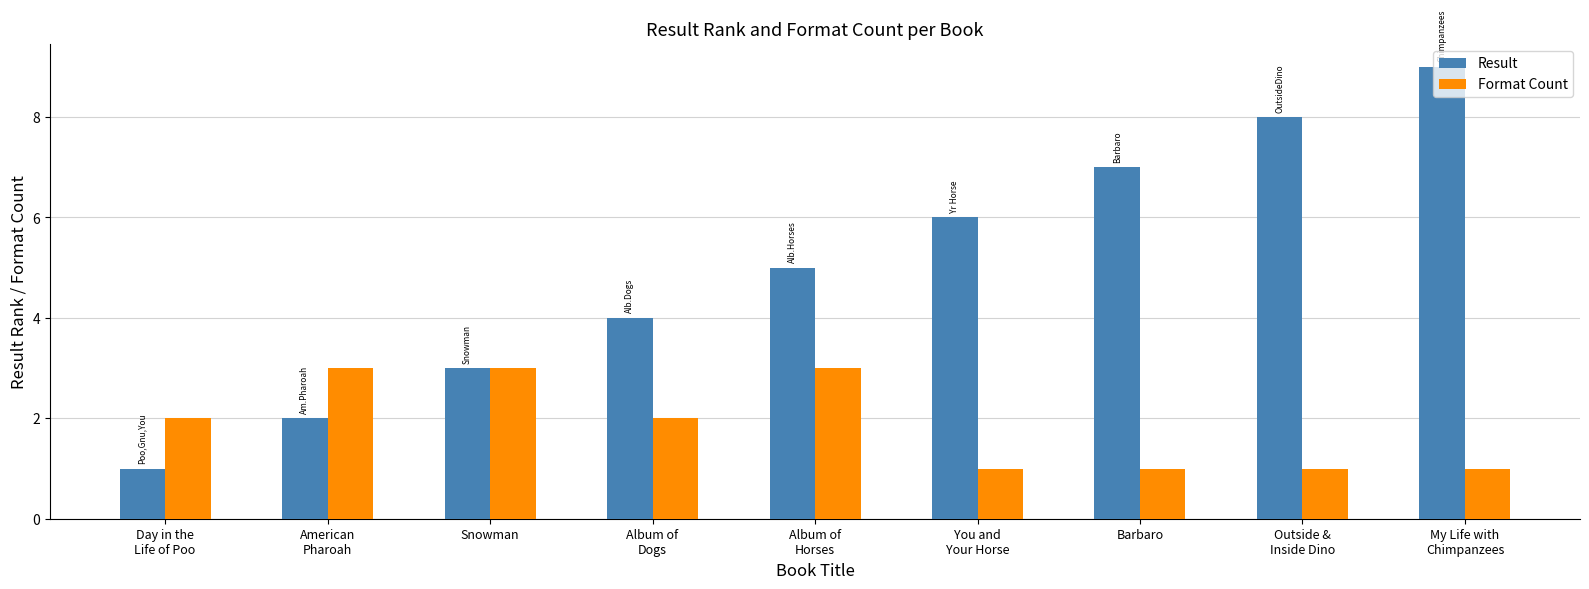

What position from the right is American
Pharoah?

8